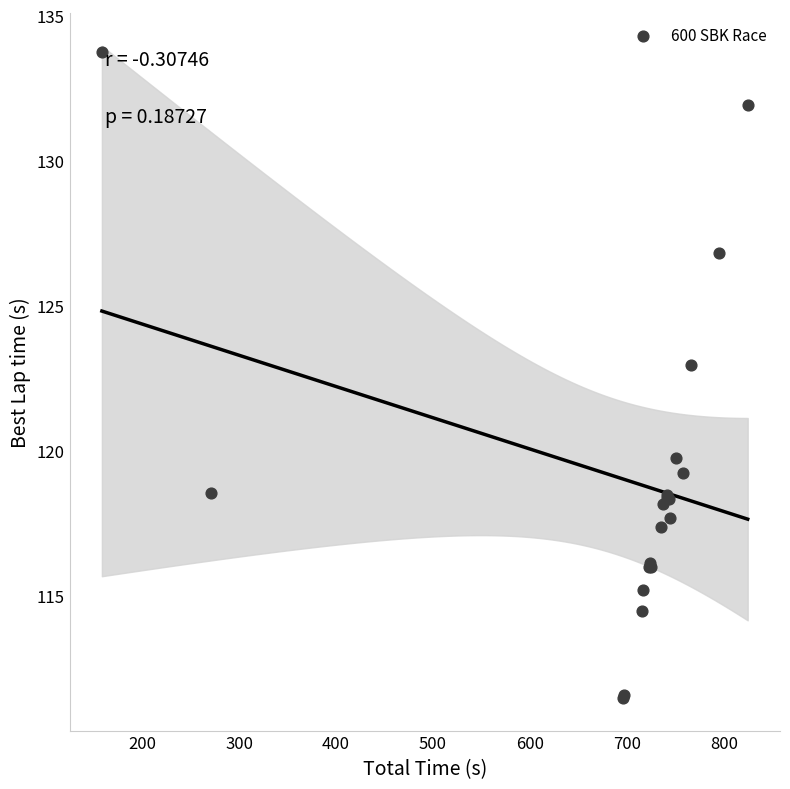

What Y value in the scatter plot is closest to 122?

123.0